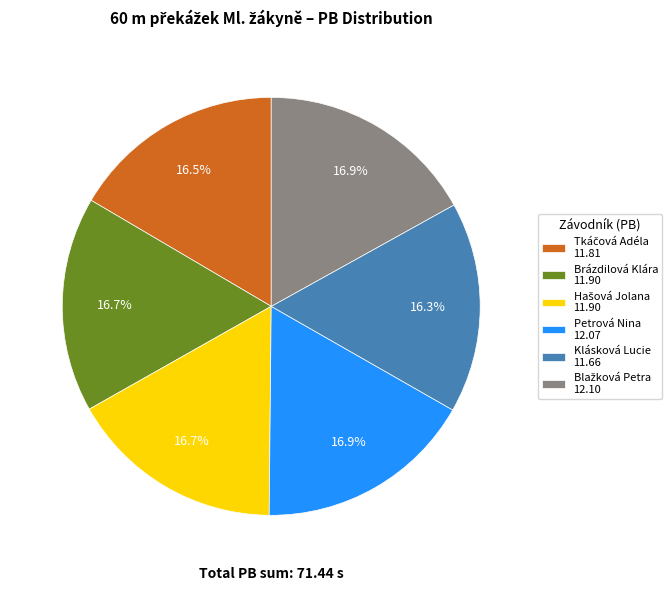

Is there any slice that represents more than half of the pie?

No